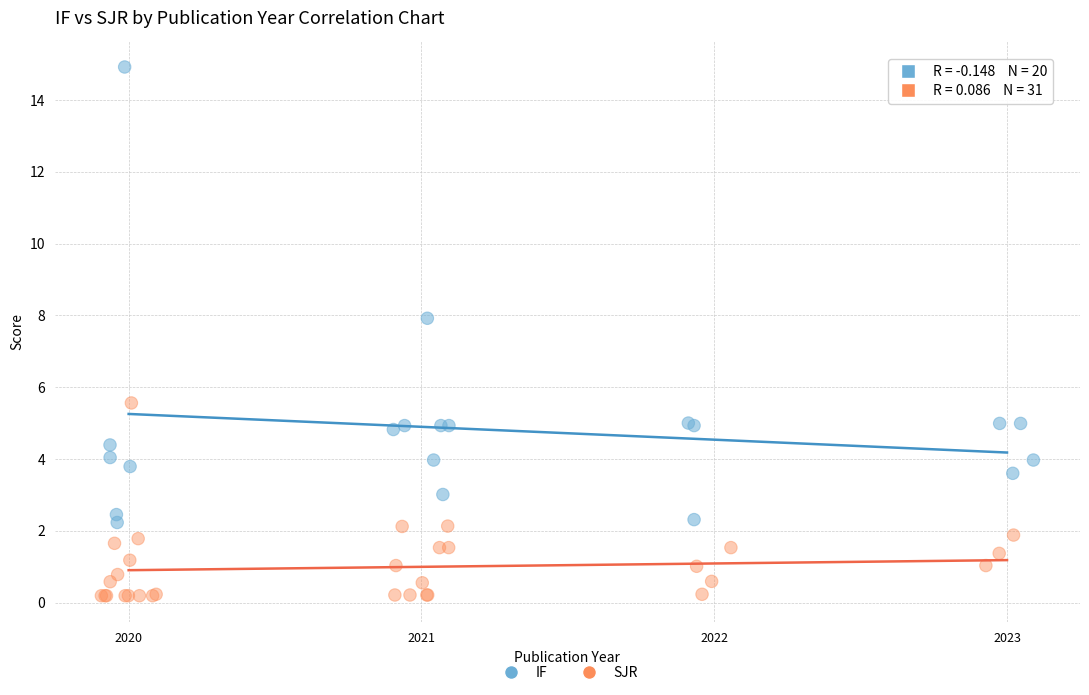

Which series contains the highest Y value?

IF